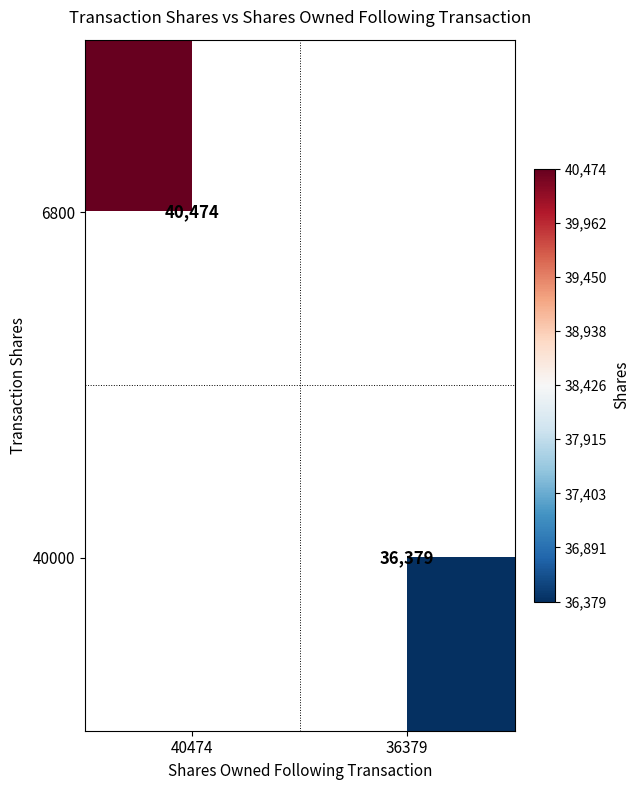

At how many categories does at least one series exceed 36616?

1